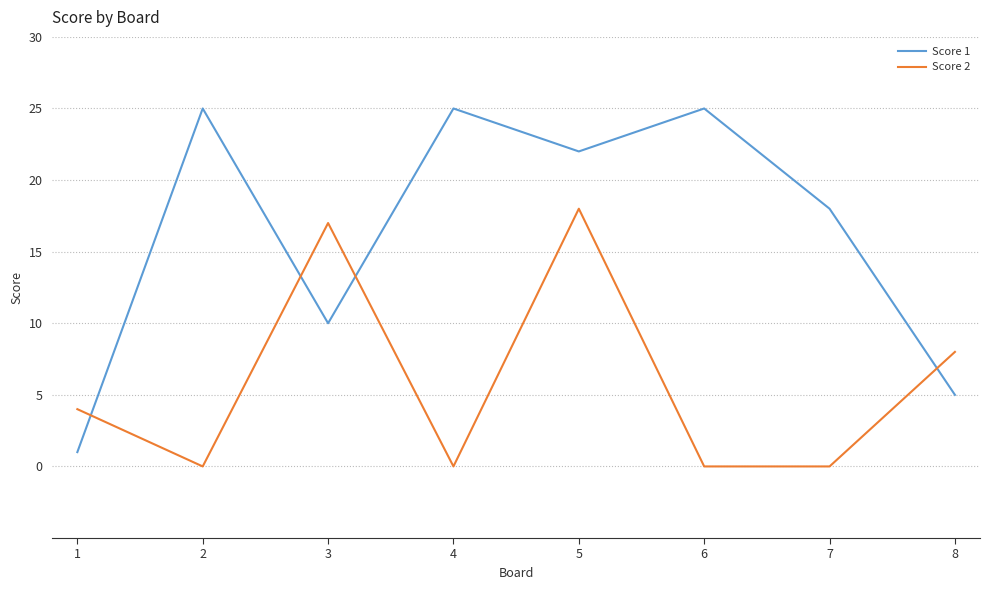

At which category is the sum across all series the highest?

5